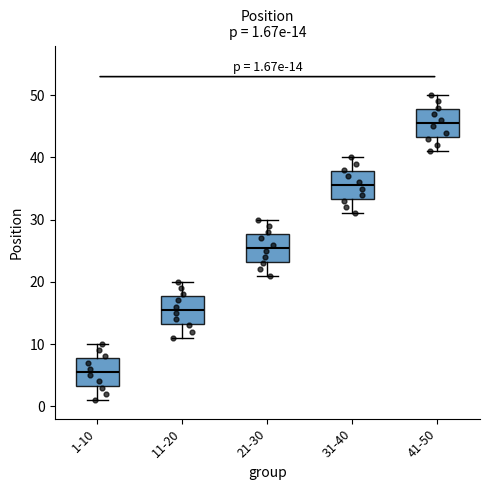

Which box's median line is the lowest?

1-10